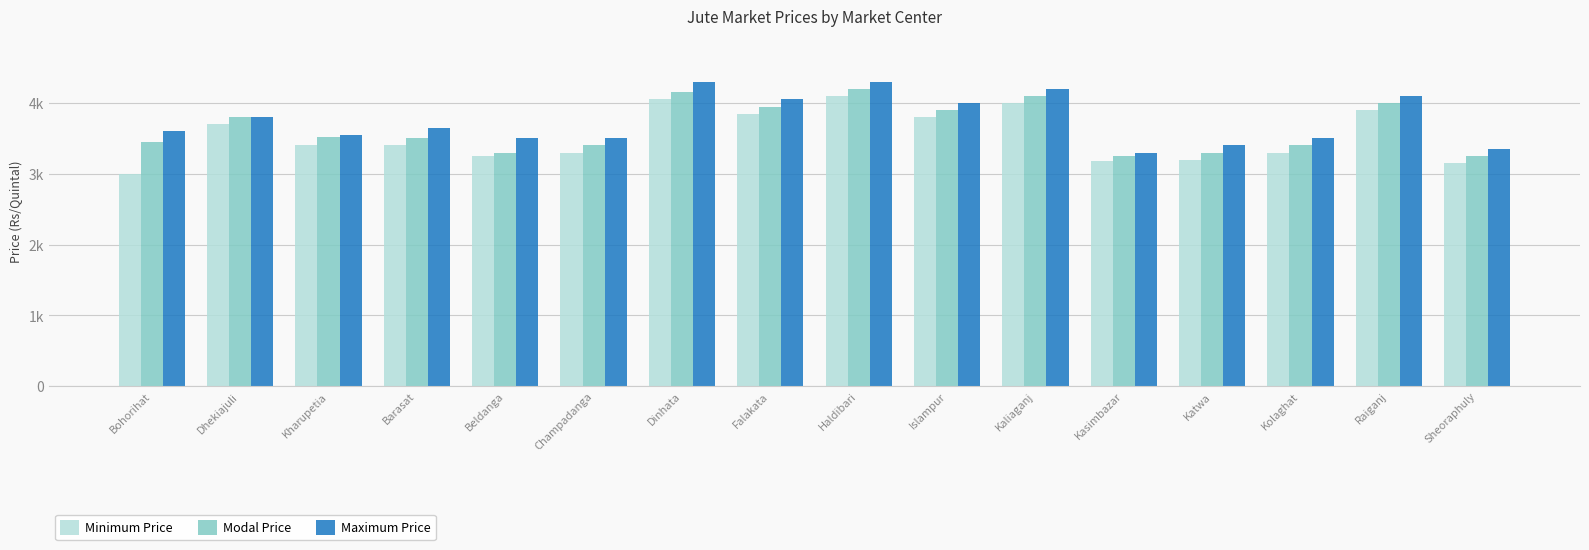

Are the bars grouped side by side (vs. stacked)?

Yes